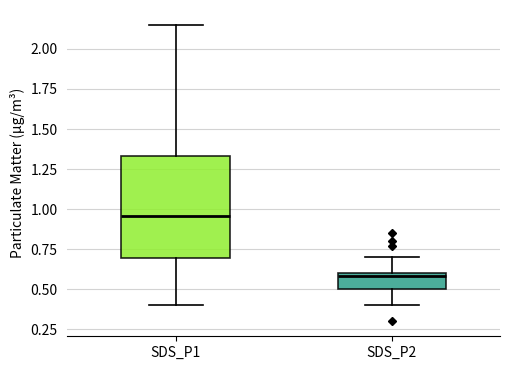

Which box has the highest median line?

SDS_P1